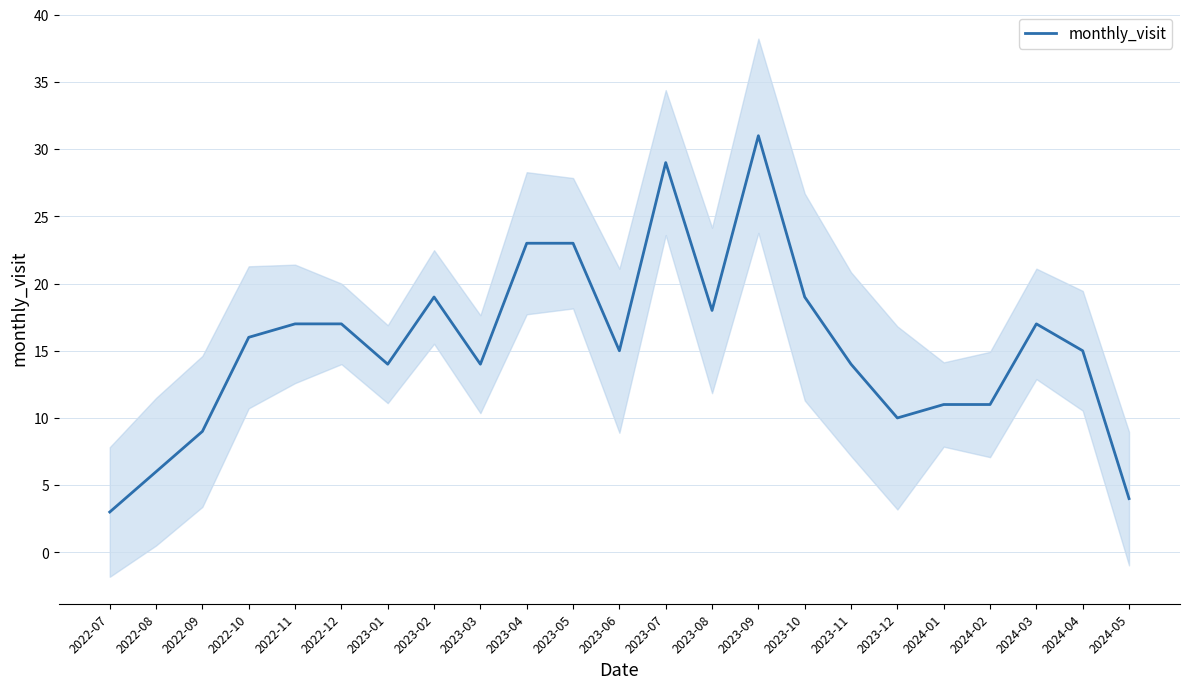

How many distinct data groups are displayed?

1